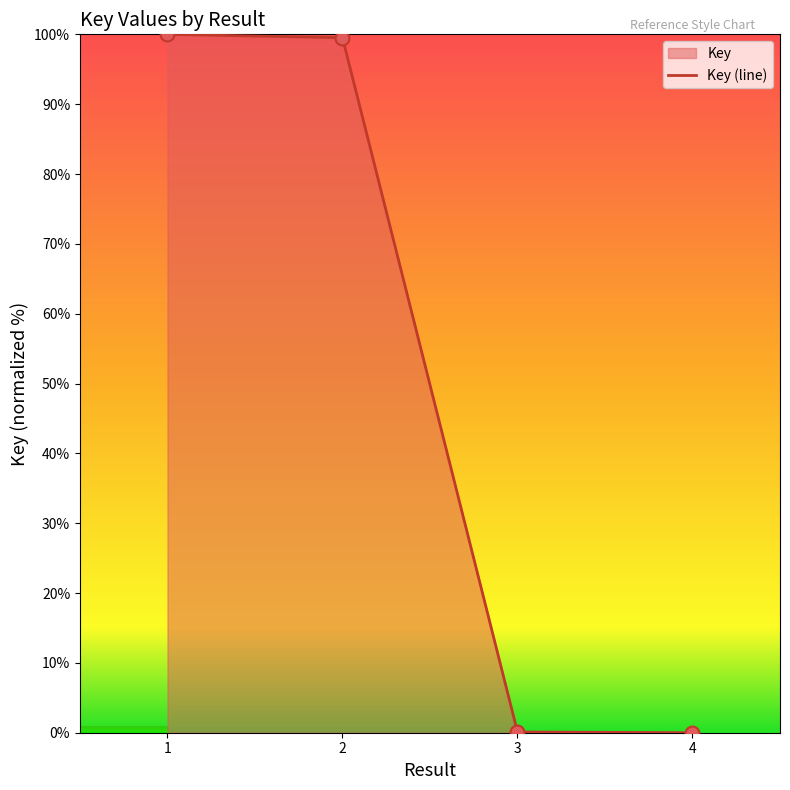

What is the change in value from 2 to 4?

-99.5